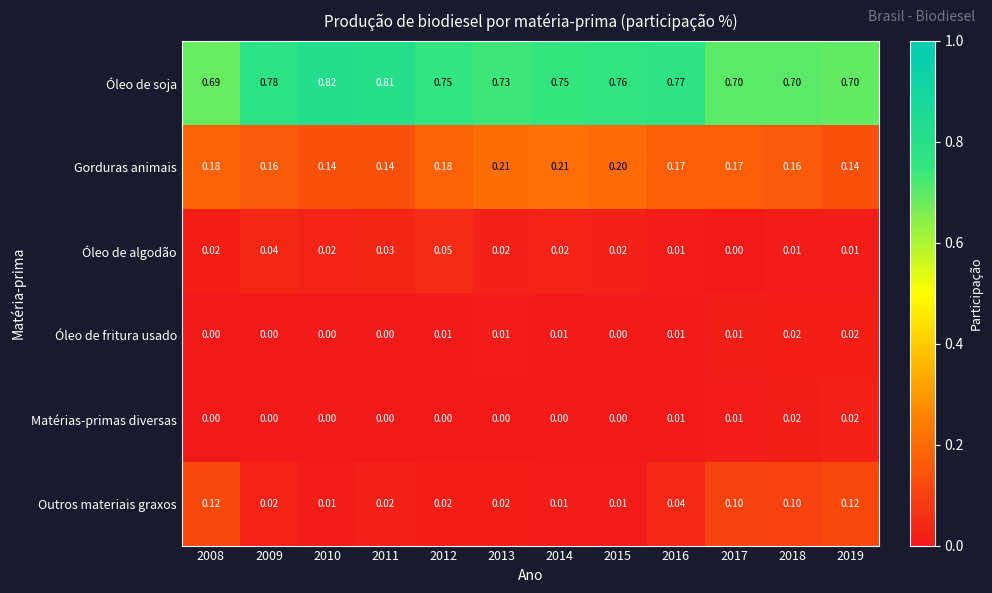

Which series has the largest total across all categories?

Óleo de soja